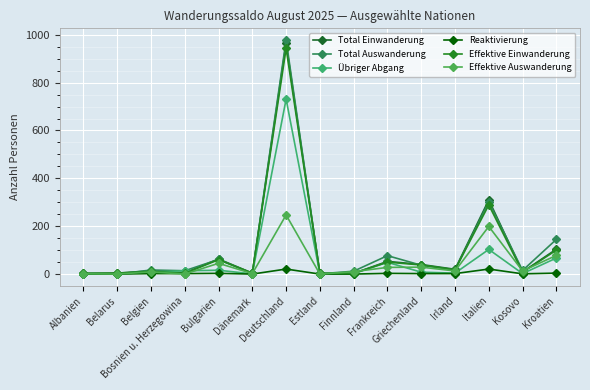

Is this an area chart (filled region under the line)?

No